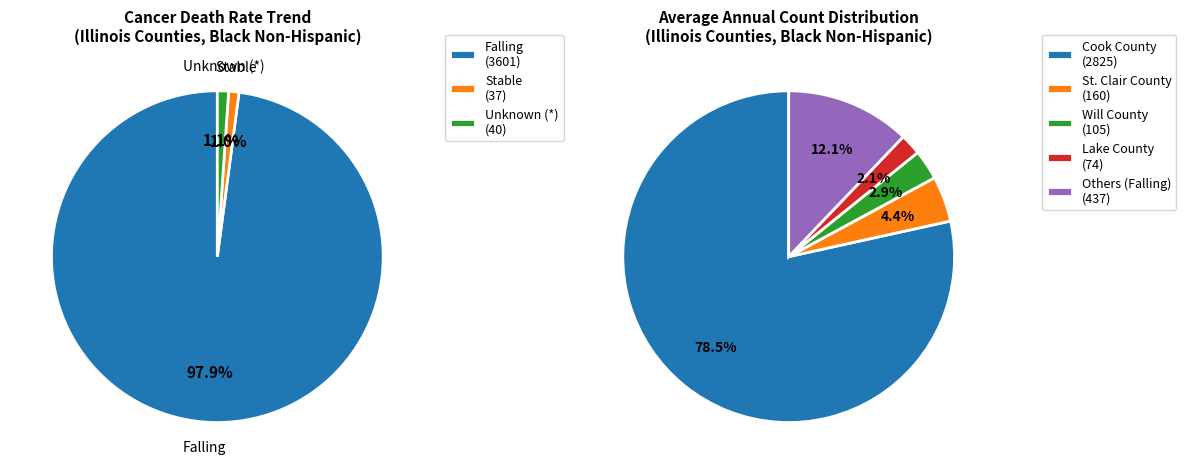

The Peoria County slice represents 18% of the pie. True or false?

False